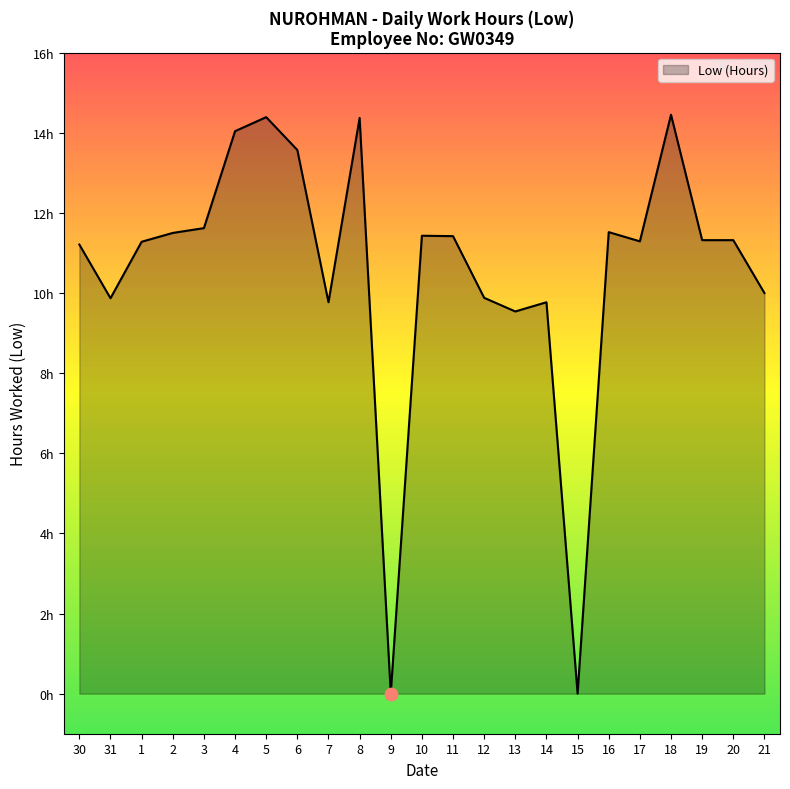

Which has a higher value, 10 or 2?

2